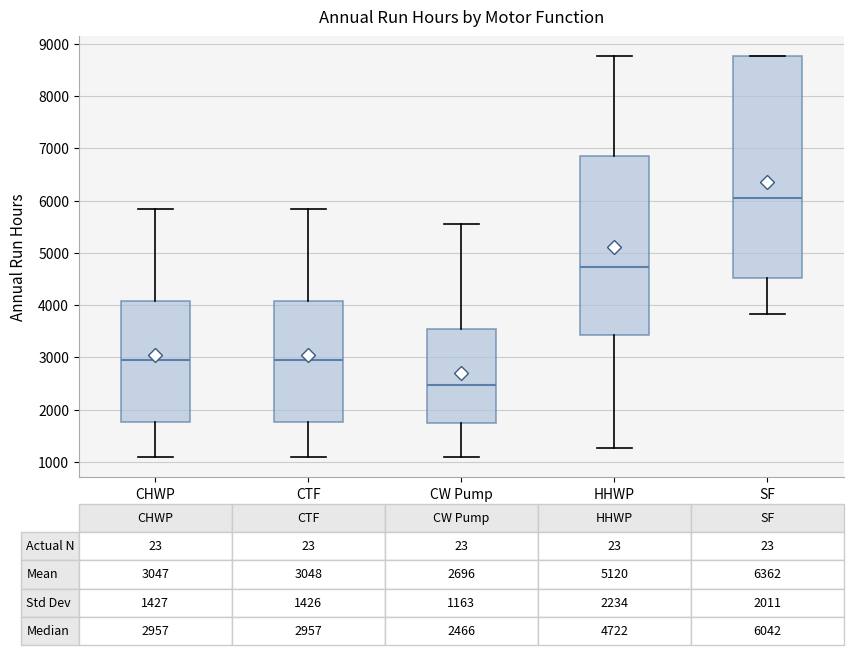

Comparing the boxes themselves (not the whiskers), which one is the tallest?

SF